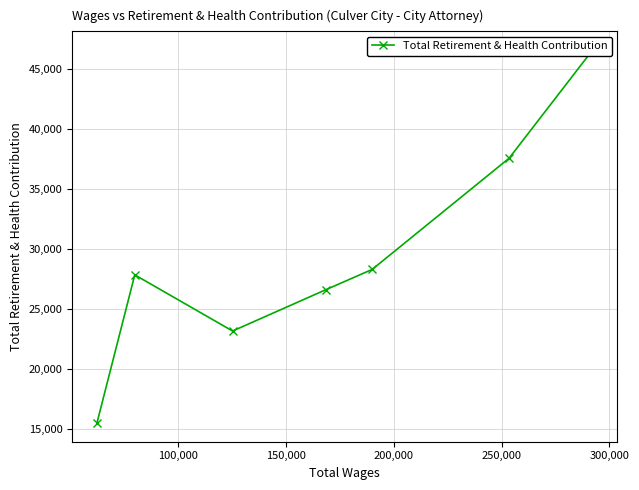

How many points are higher than both their immediate neighbors (excluding endpoints)?

1